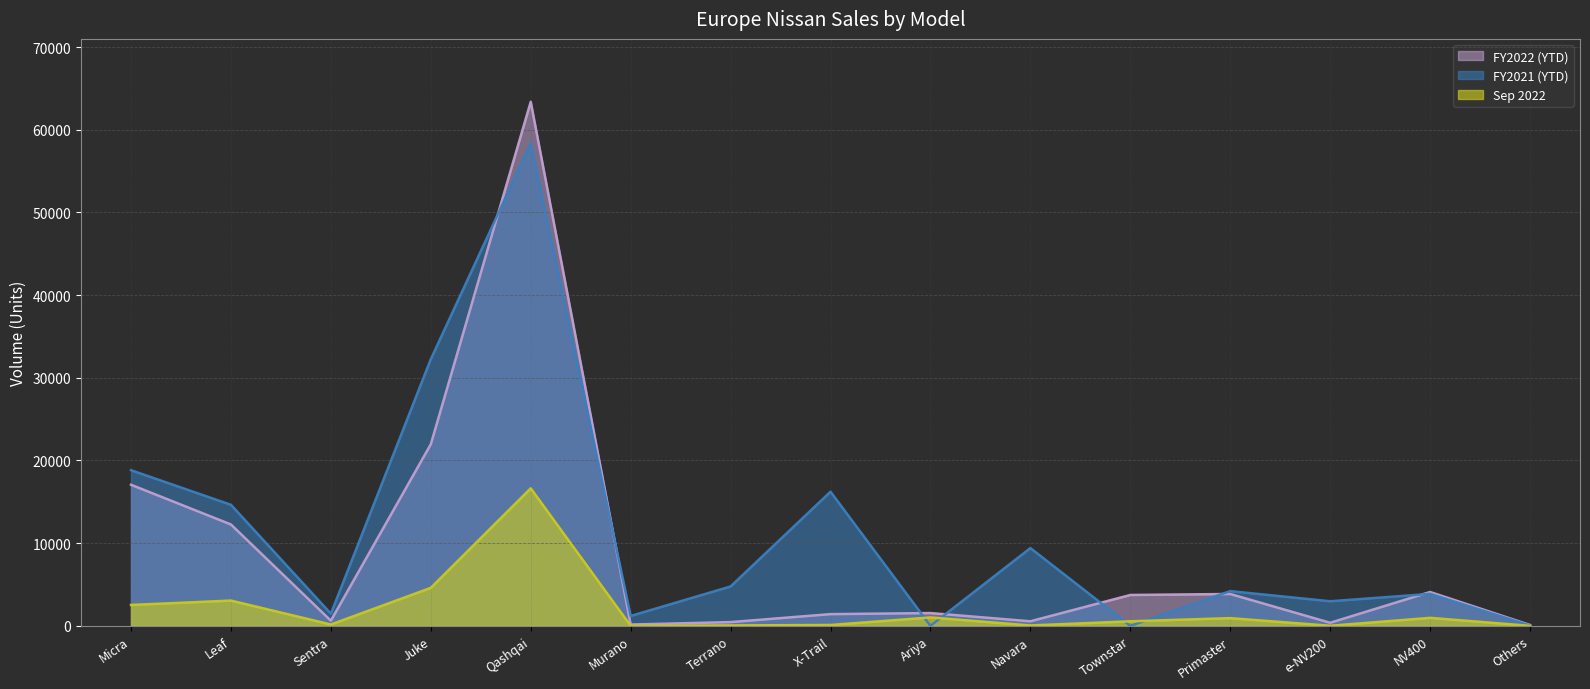

What are all the series names shown in the legend?

FY2022 (YTD), FY2021 (YTD), Sep 2022